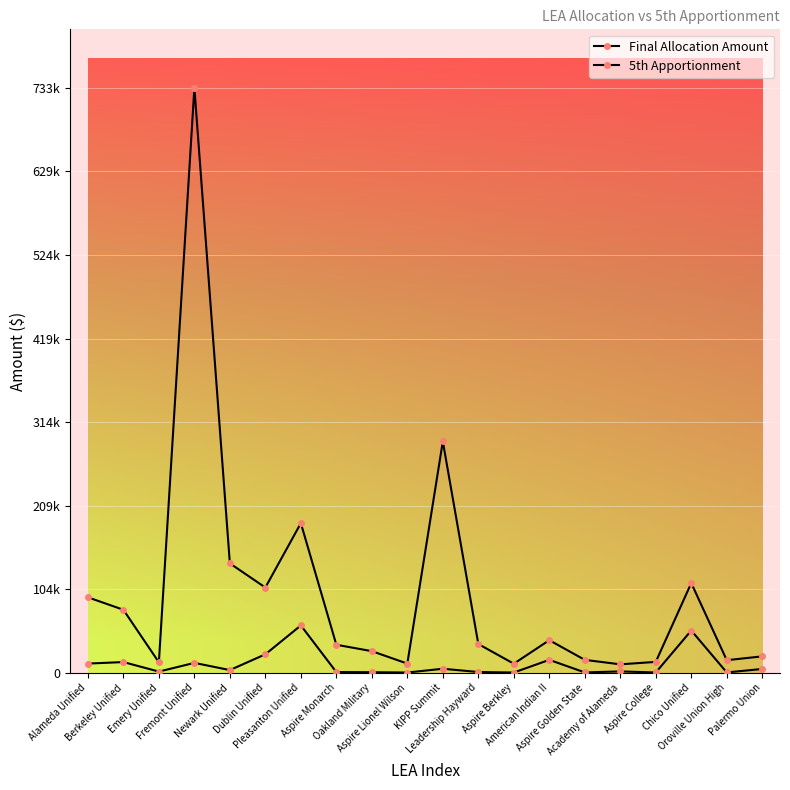

Does the chart have visible grid lines?

Yes